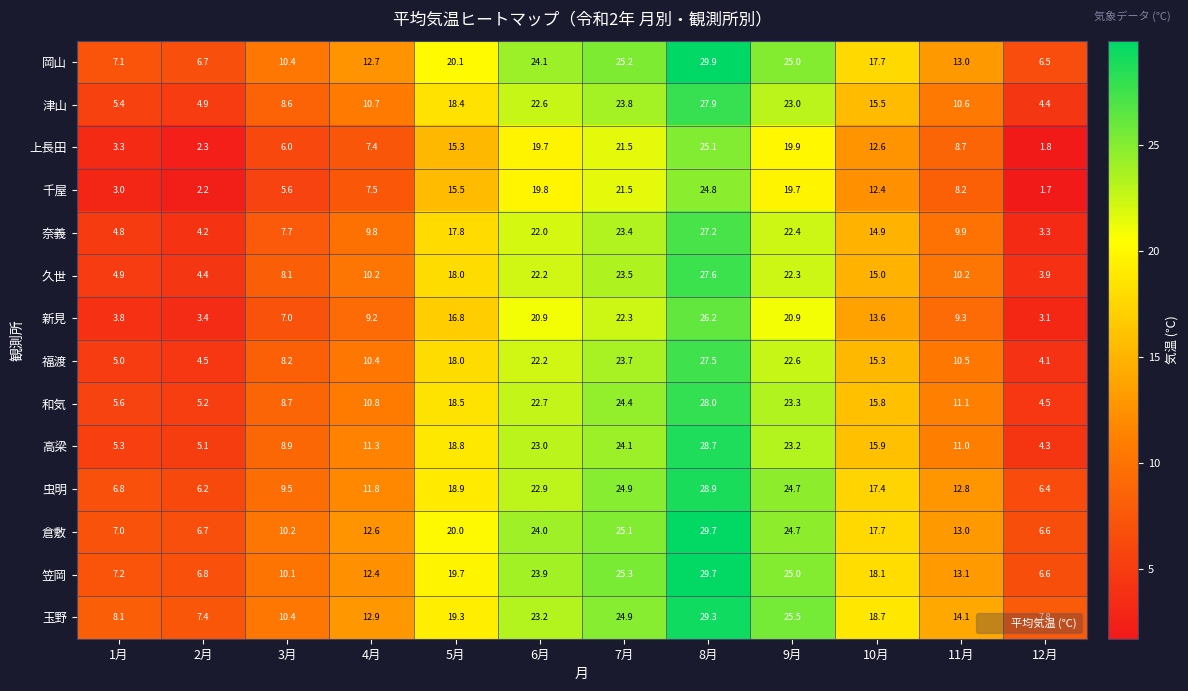

Rank the categories by 千屋 value from lowest to highest.

12月, 2月, 1月, 3月, 4月, 11月, 10月, 5月, 9月, 6月, 7月, 8月